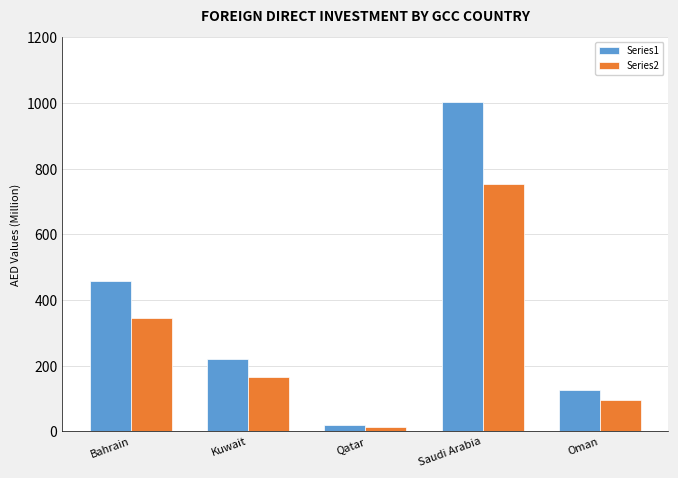

The Series1 series shows 125.4 at Oman. True or false?

True